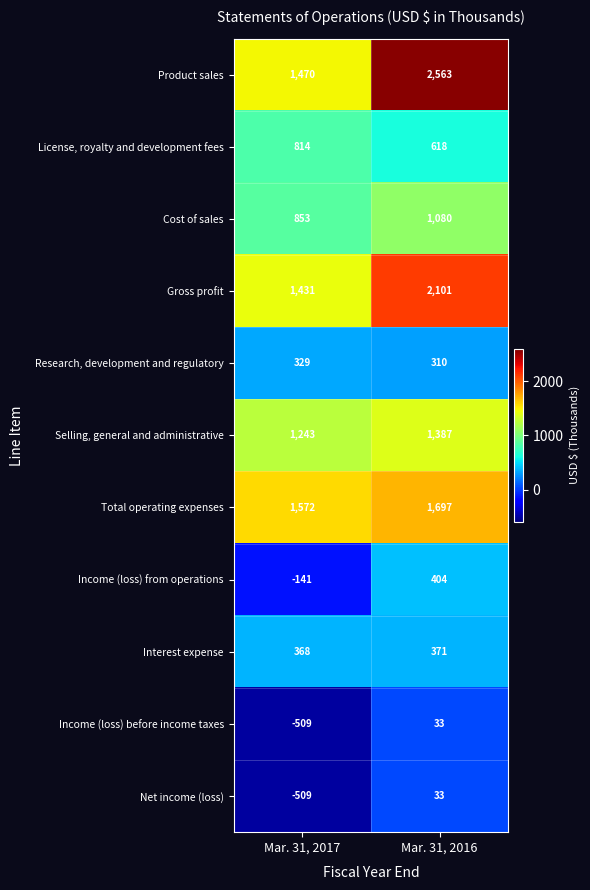

At which category is the sum across all series the highest?

Mar. 31, 2016